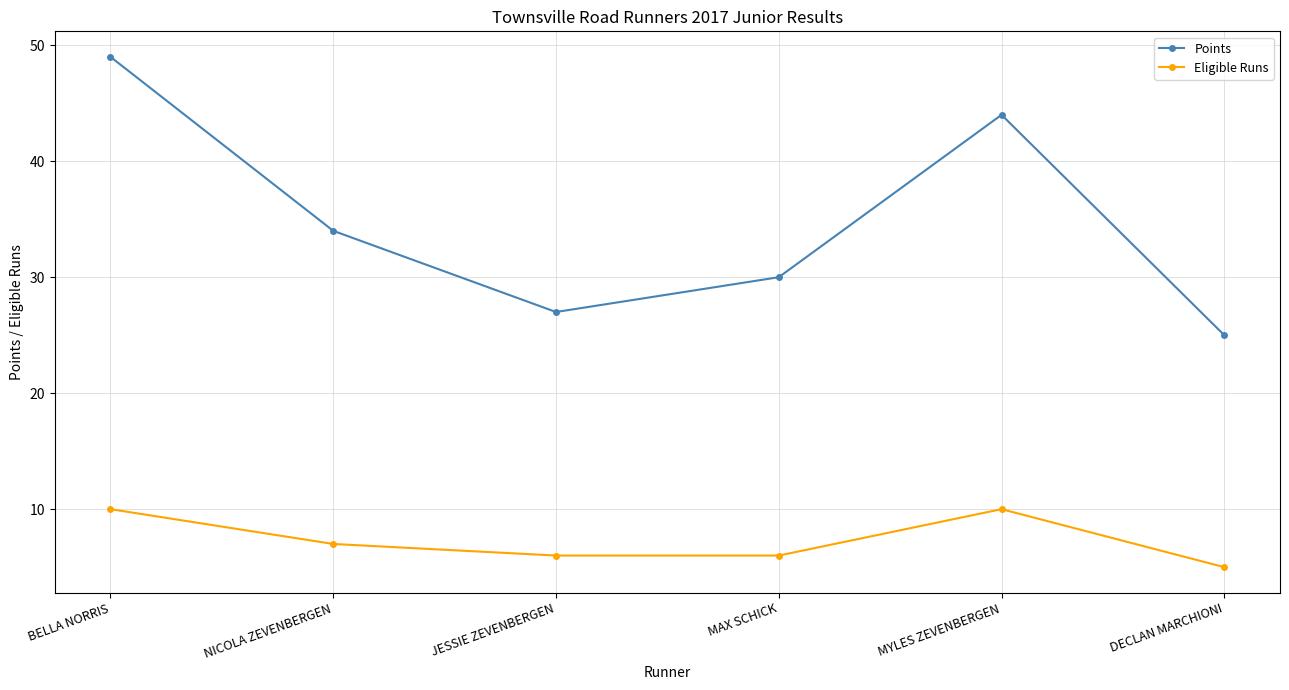

What is the label of the 3rd point from the right?

MAX SCHICK